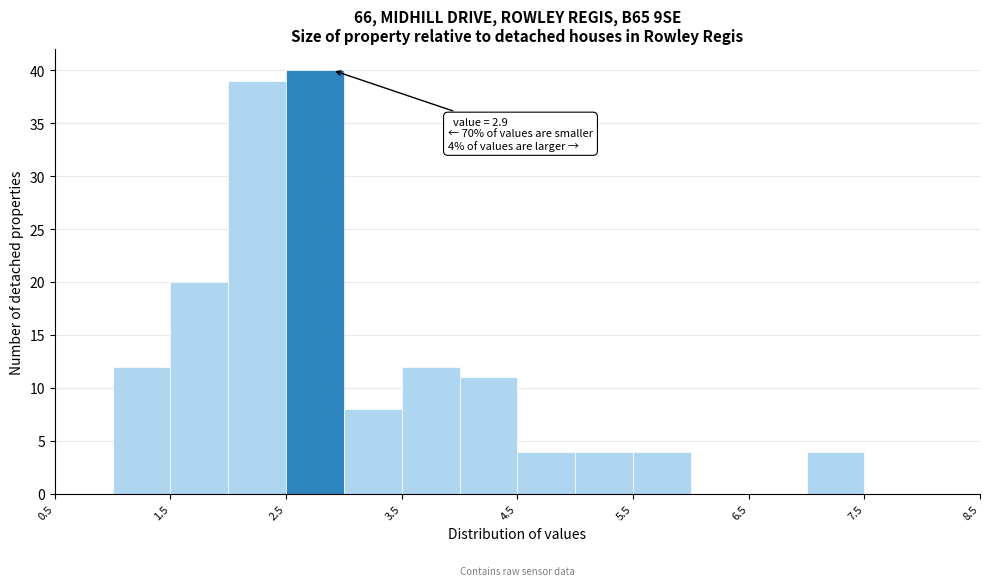

Over which range of the x-axis is the bar tallest?

2.5 to 3.0